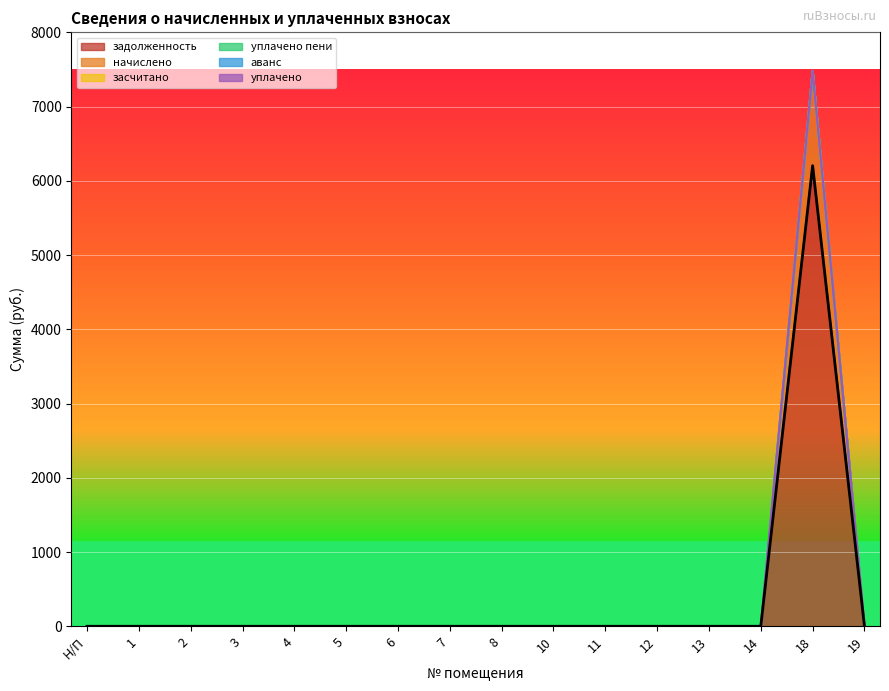

At which label is уплачено closest to 0?

Н/П